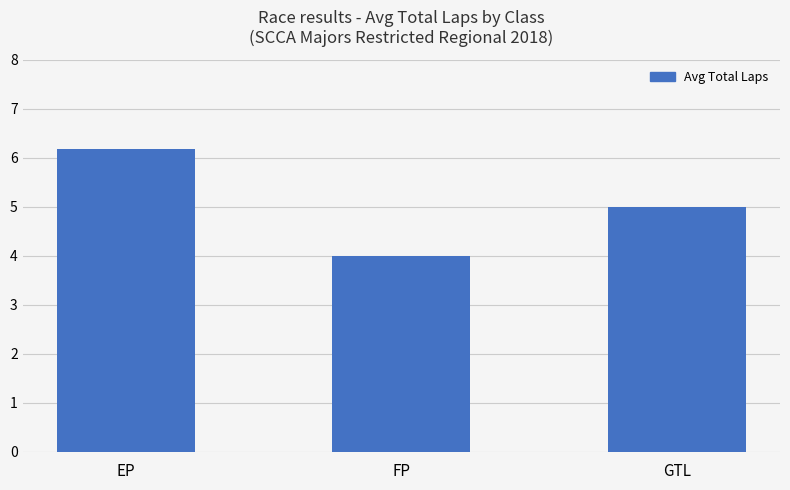

How many distinct data groups are displayed?

1